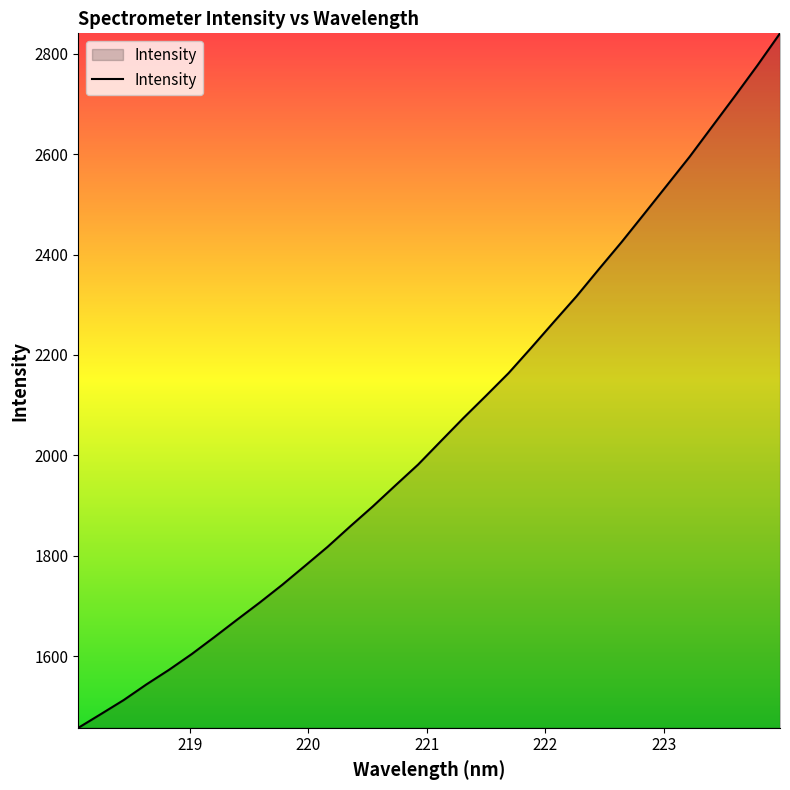

Does the chart have visible grid lines?

No